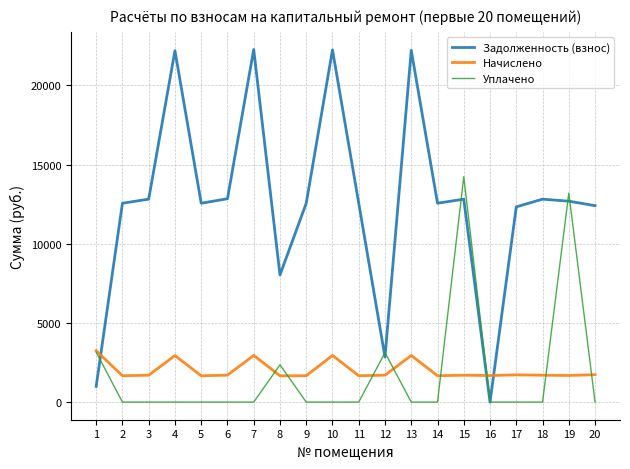

What is the spread (max minus min) of values at 8?

6362.0